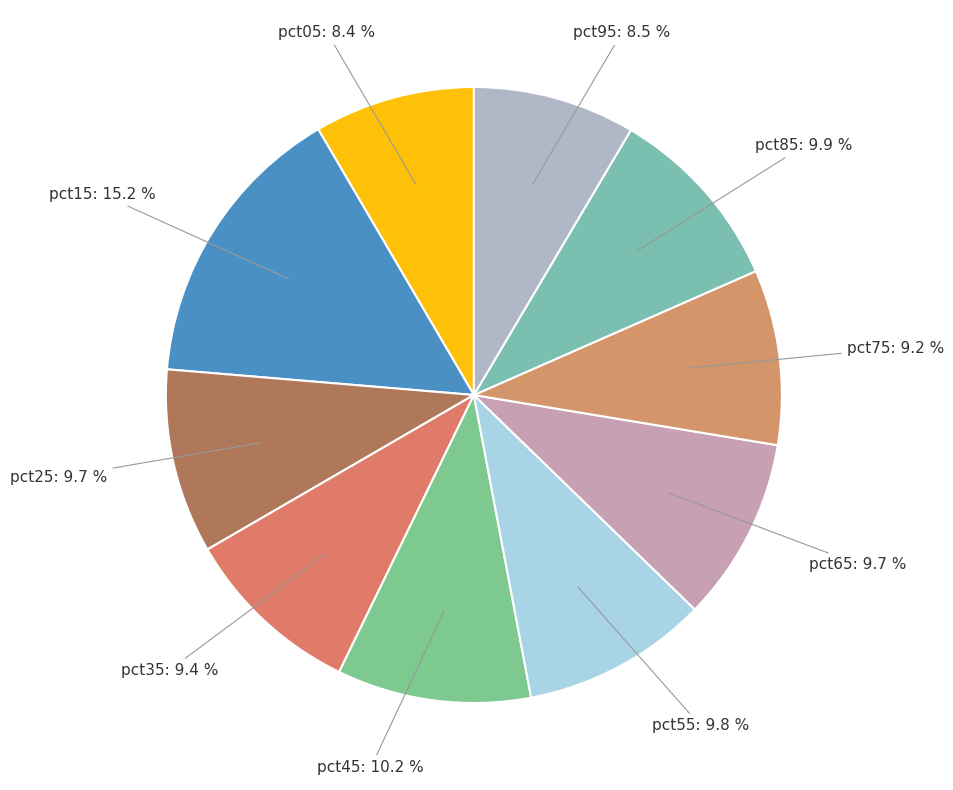

Which has a higher value, pct15 or pct75?

pct15